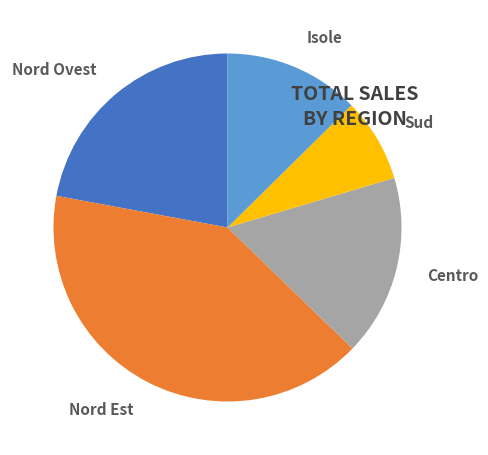

What percentage is the Sud slice, to the nearest percent?

8%